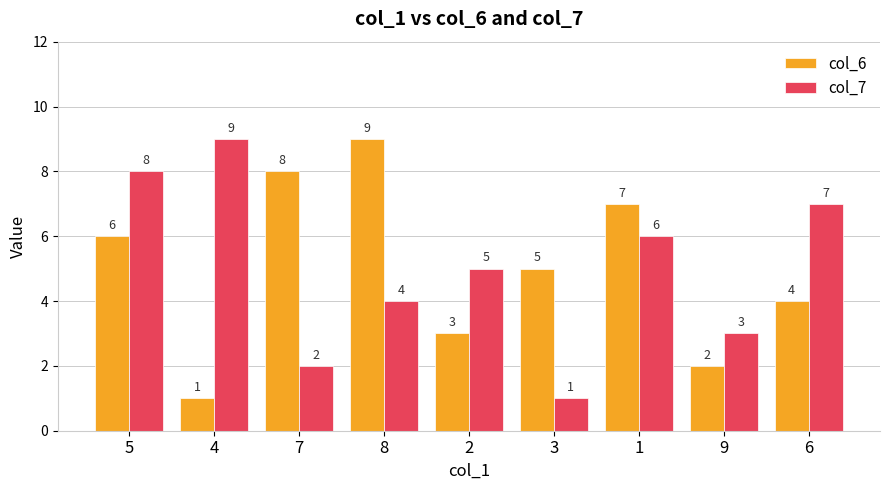

What is the sum of all col_7 values?

45